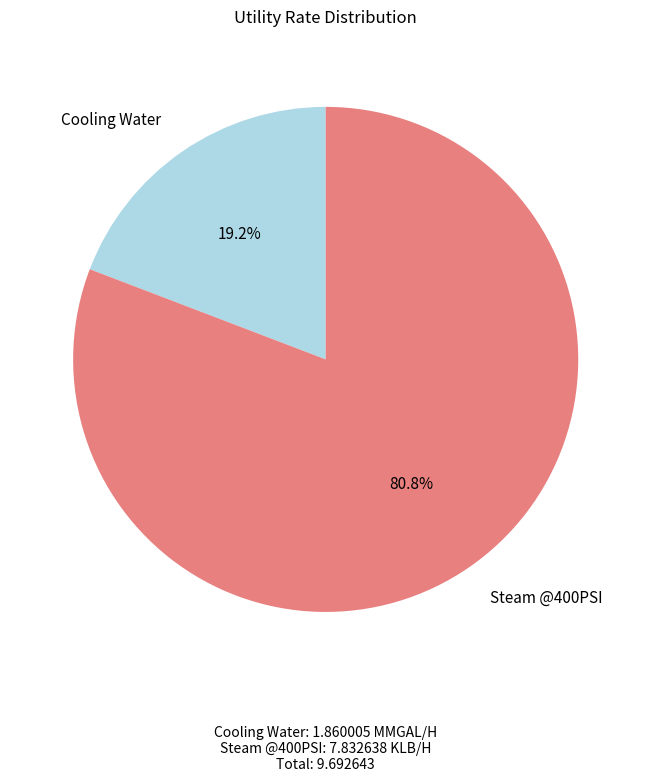

Is there any slice that represents more than half of the pie?

Yes